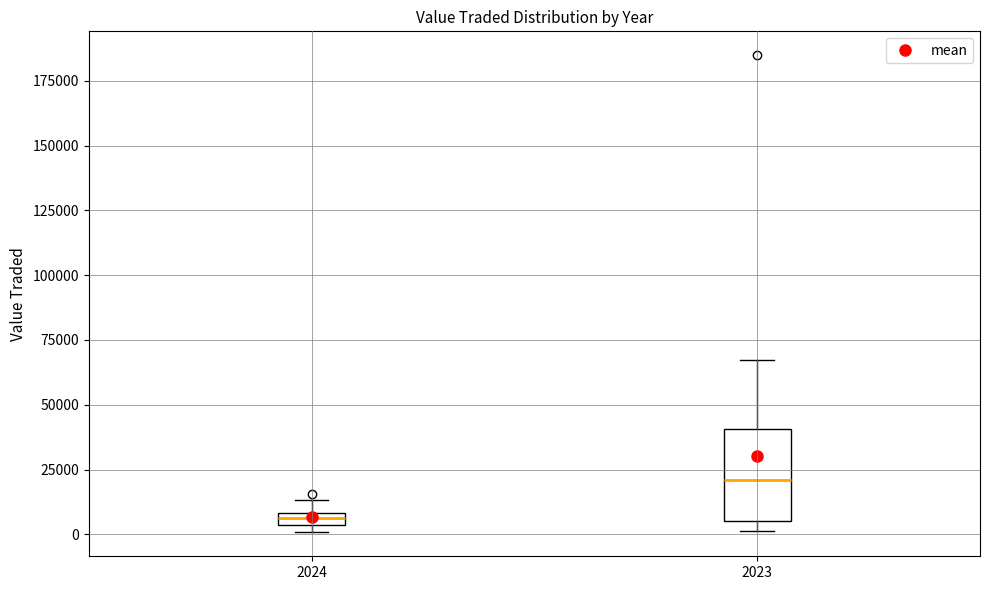

Which box is the tallest, from its lower edge to its upper edge?

2023